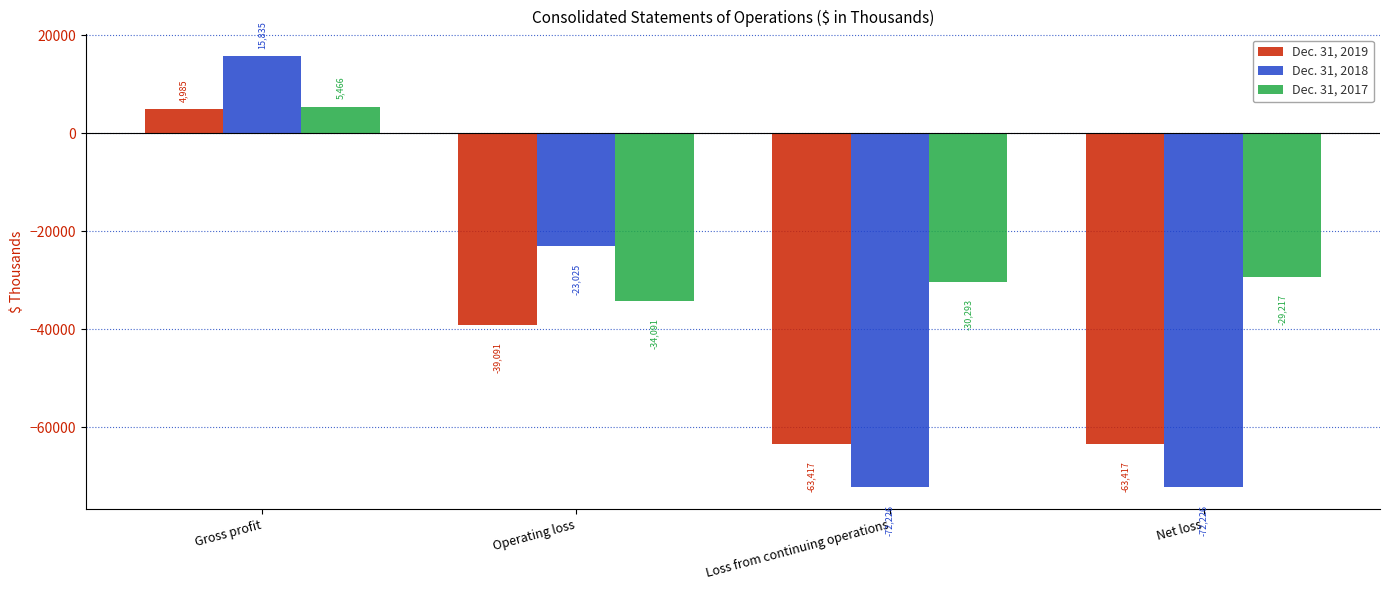

How many values in Dec. 31, 2017 are below zero?

3